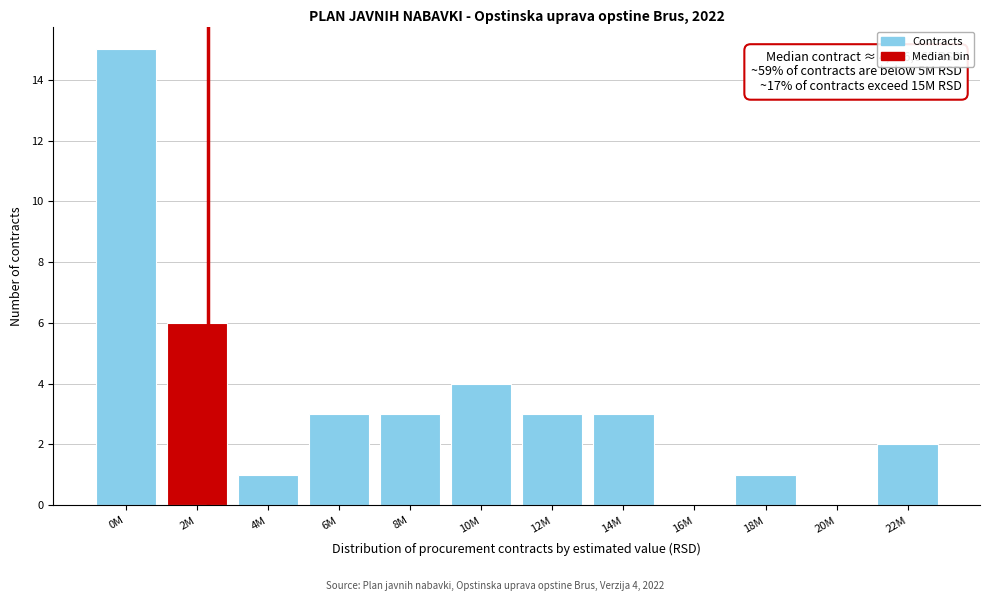

Reading left to right, transcribe all the data shown in this chart.

0M=15	2M=6	4M=1	6M=3	8M=3	10M=4	12M=3	14M=3	16M=0	18M=1	20M=0	22M=2